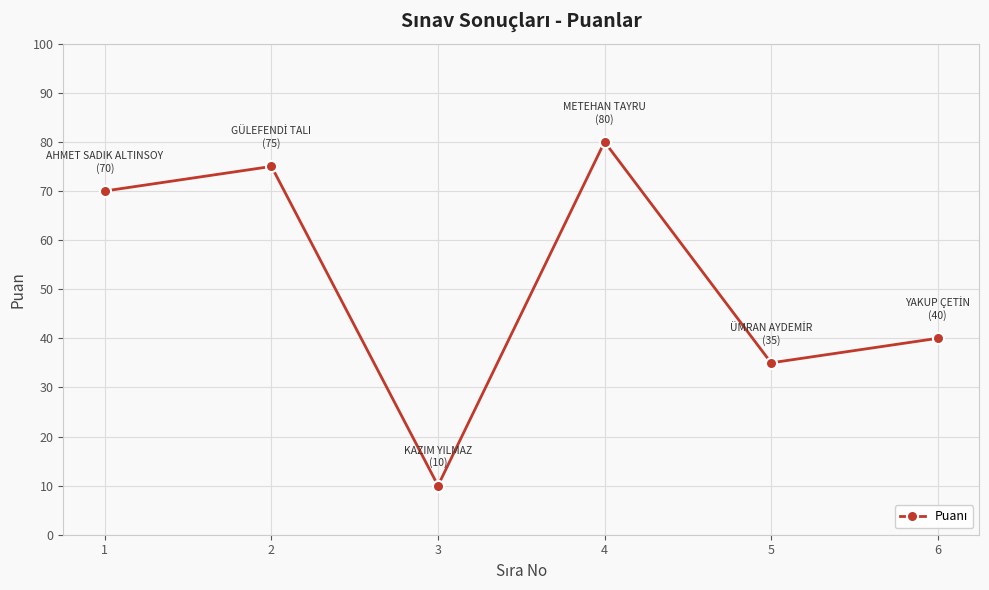

Reading left to right, extract all data points from this chart.

70	75	10	80	35	40